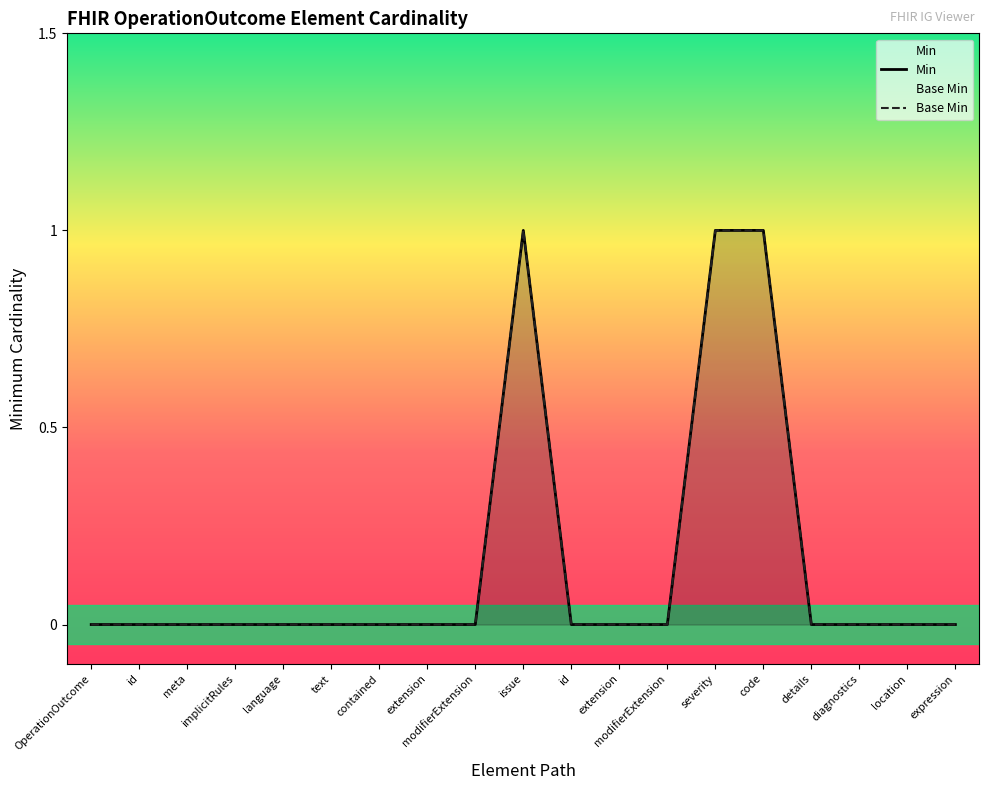

What is the label of the 3rd point from the right?

diagnostics